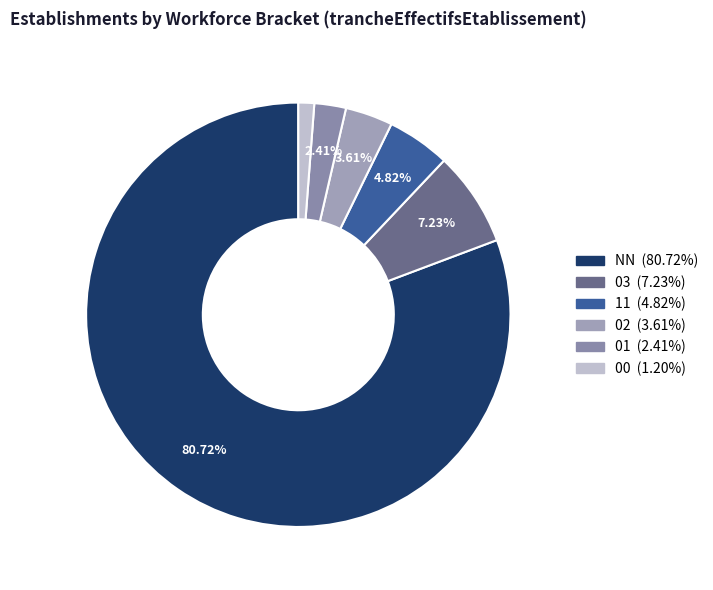

Between NN and 02, which is larger?

NN